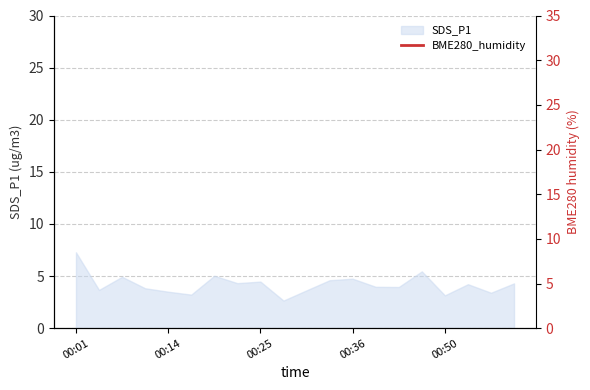

How many lines are shown in the chart?

1